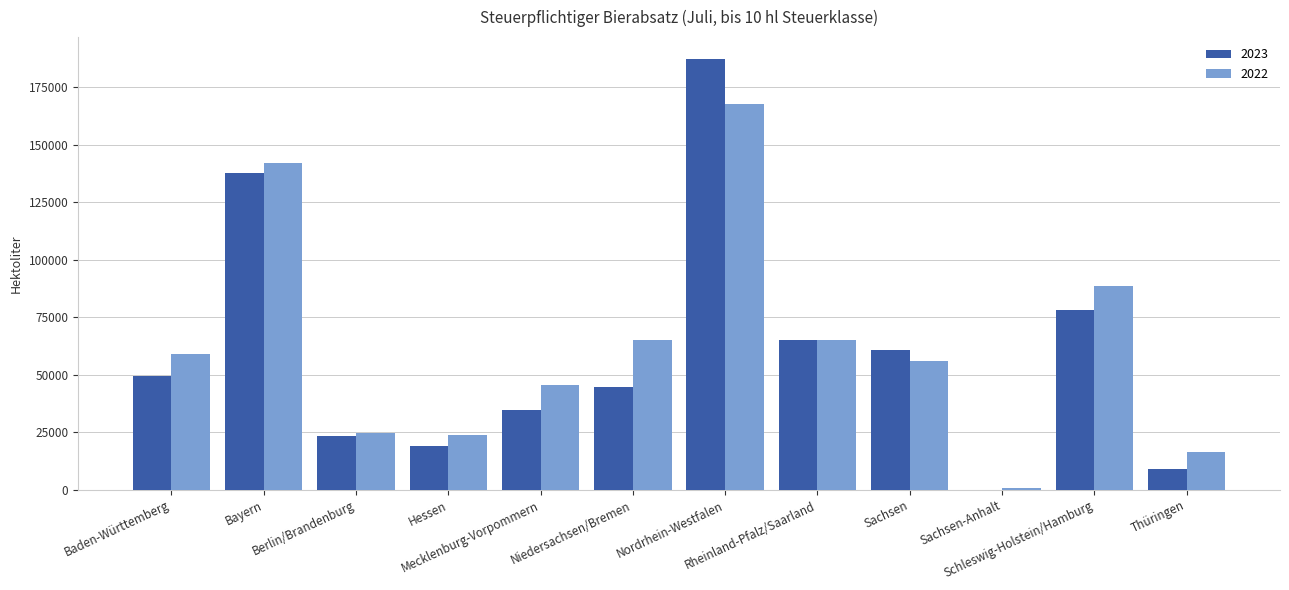

Where is 2023 nearest to the value 93736?

Schleswig-Holstein/Hamburg